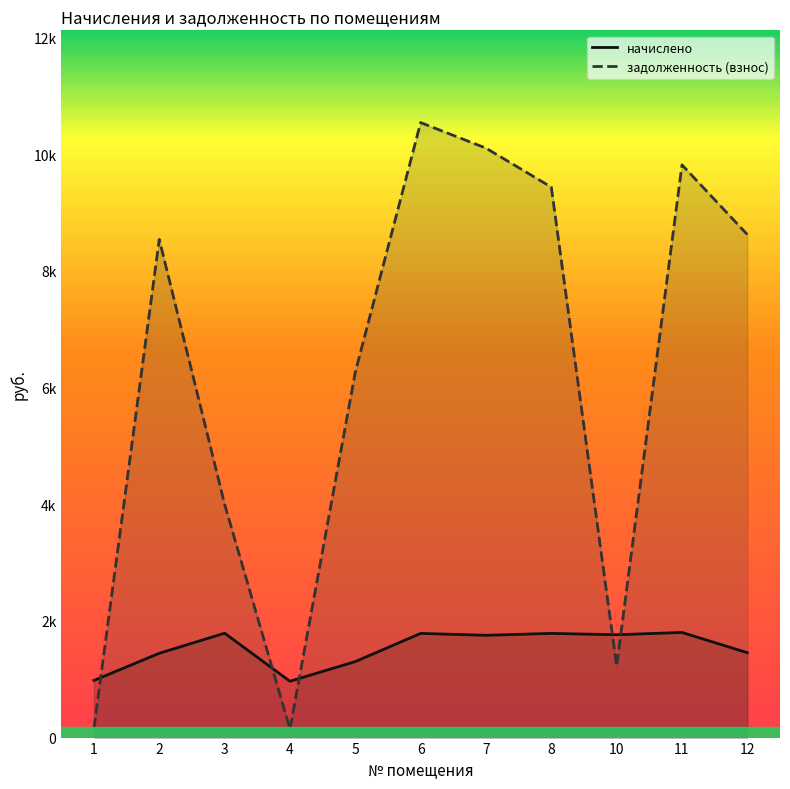

Where does the начислено series first go above 1752?

3